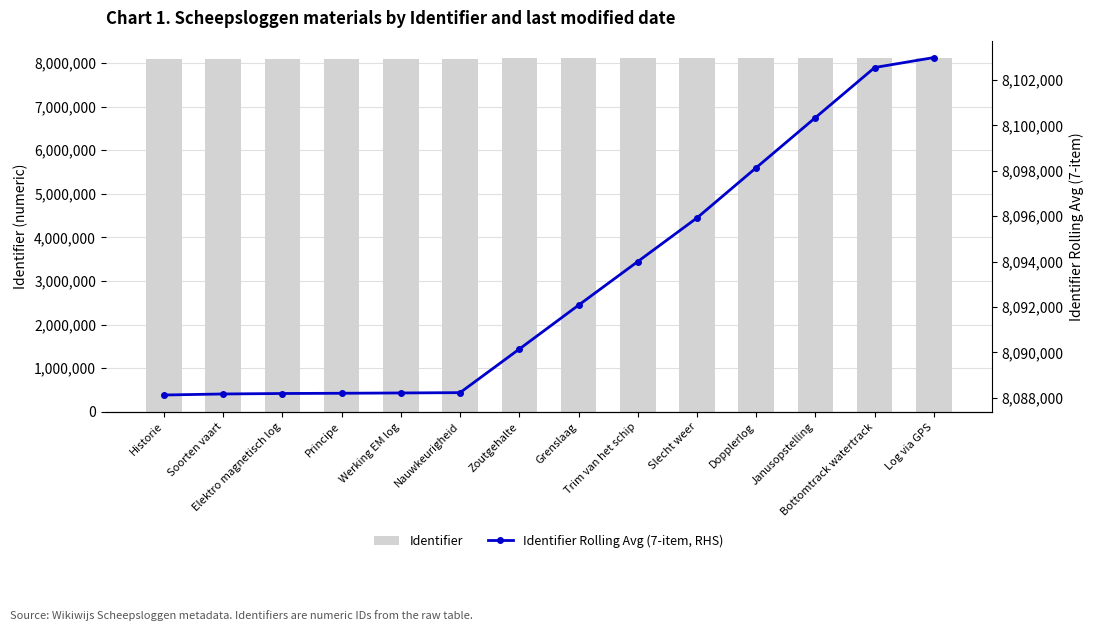

Reading left to right, what are all the values shown in this chart?

Identifier: 8088127.0	8088219.0	8088234.0	8088235.0	8088272.0	8088299.0	8101655.0	8101657.0	8101658.0	8101693.0	8103706.0	8103714.0	8103726.0	8104728.0
Identifier Rolling Avg (7-item, RHS): 8088127.0	8088173.0	8088193.3	8088203.8	8088217.4	8088231.0	8090148.7	8092081.6	8094001.4	8095924.1	8098134.3	8100340.3	8102544.1	8102983.1